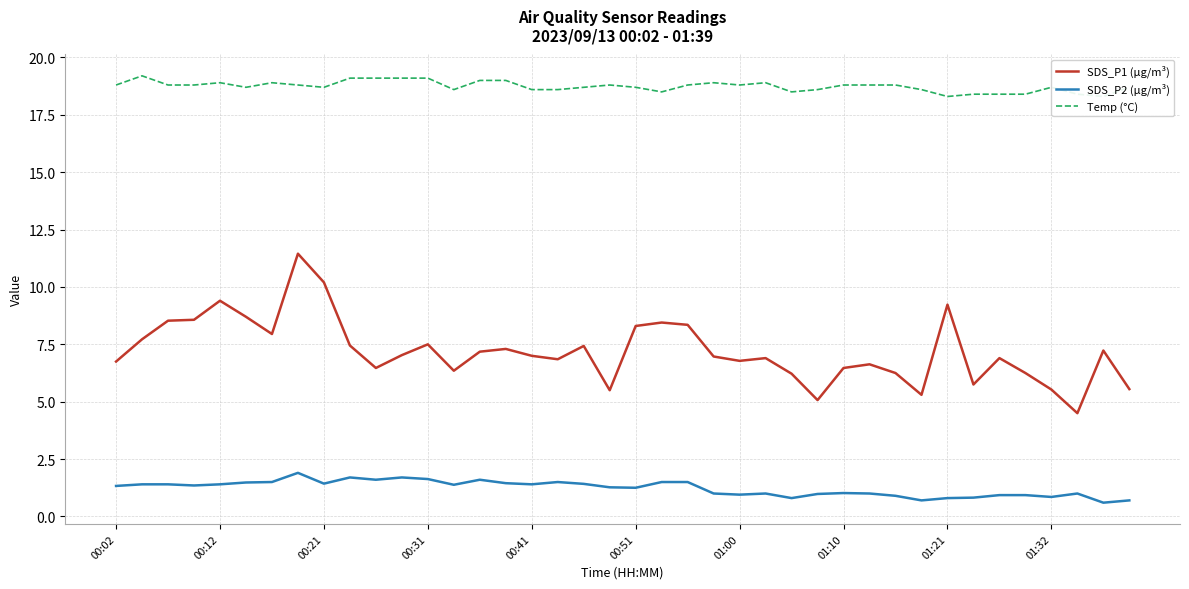

Does the chart display data point markers on the line(s)?

No